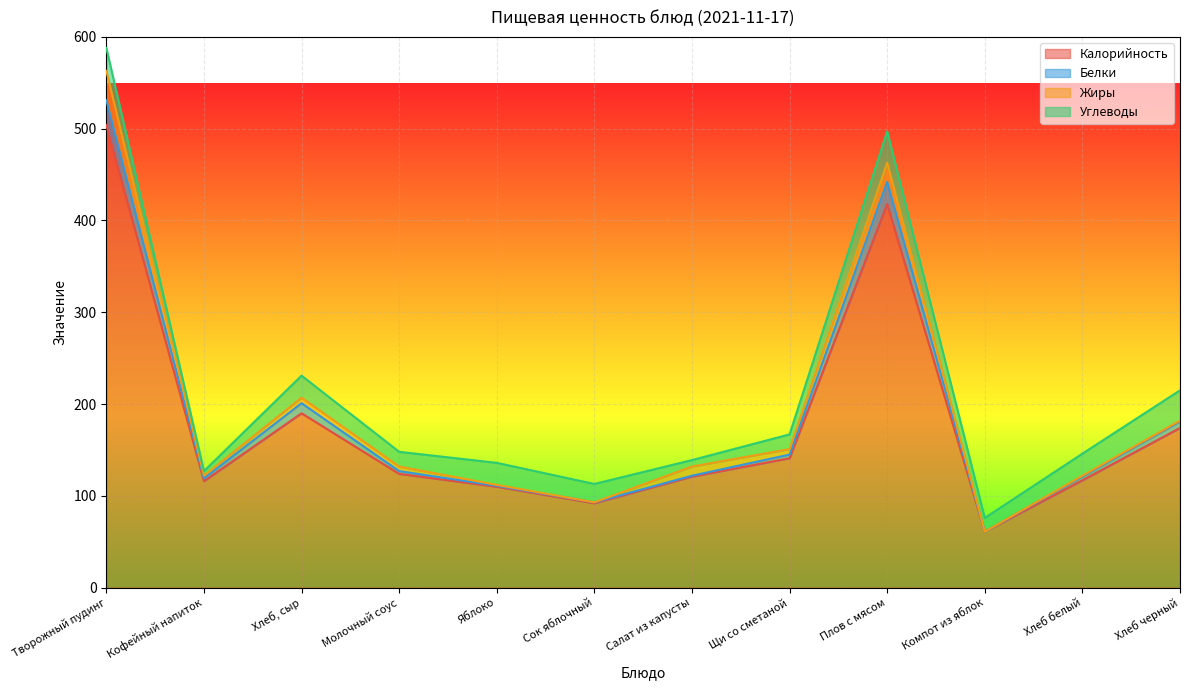

At which category is the sum across all series the highest?

Творожный пудинг